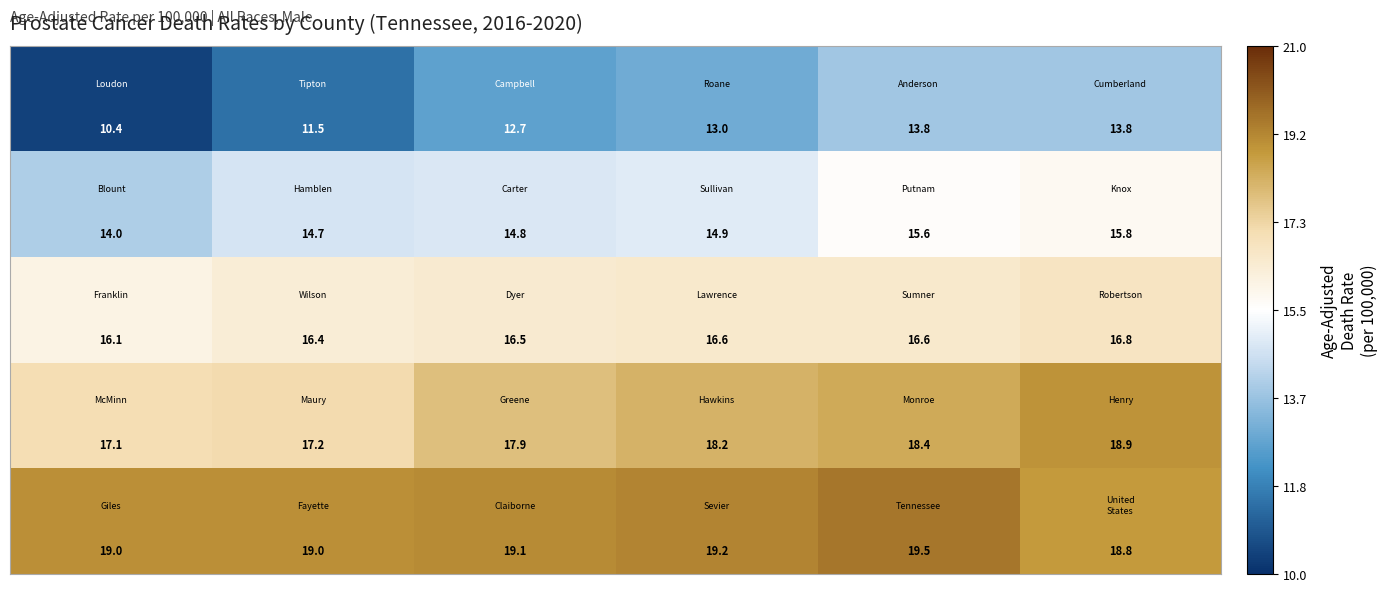

What is the maximum value shown in the chart?

19.5